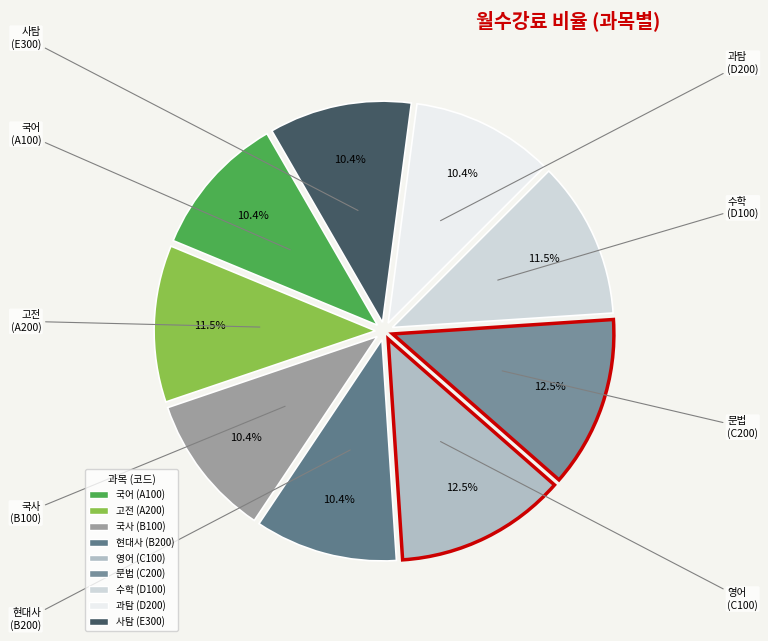

True or false: 현대사 accounts for 10% of the total.

True